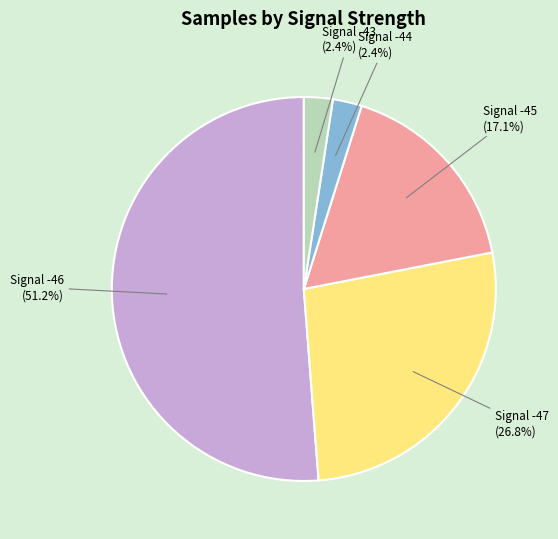

Is there any slice that represents more than half of the pie?

Yes